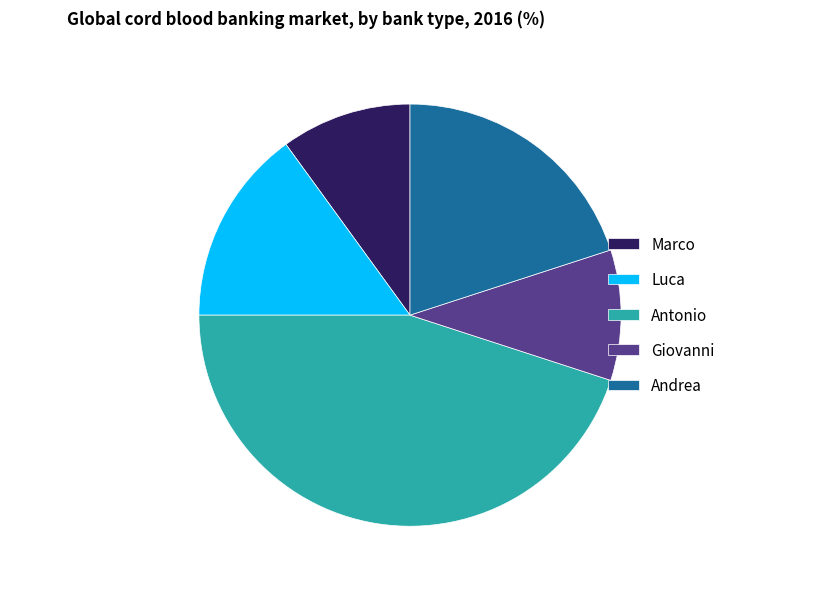

Is it true that Luca is 15% of the pie?

True